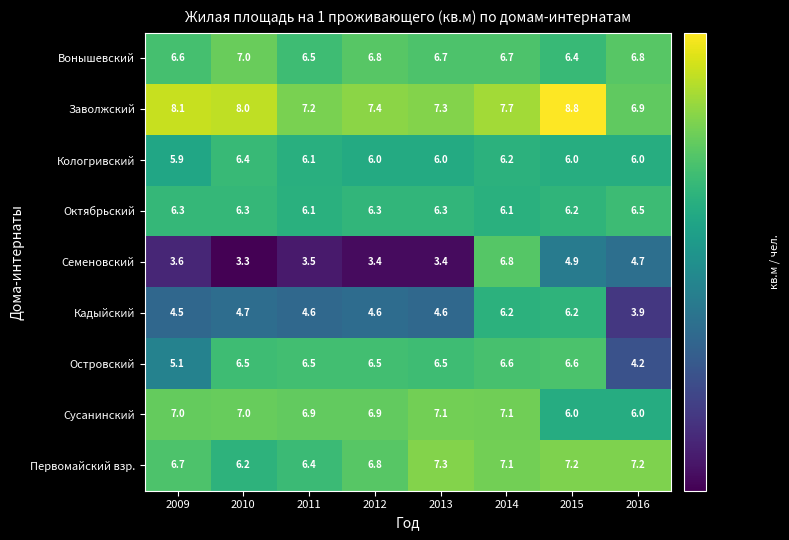

Where does the Кологривский series first go above 6?

2010